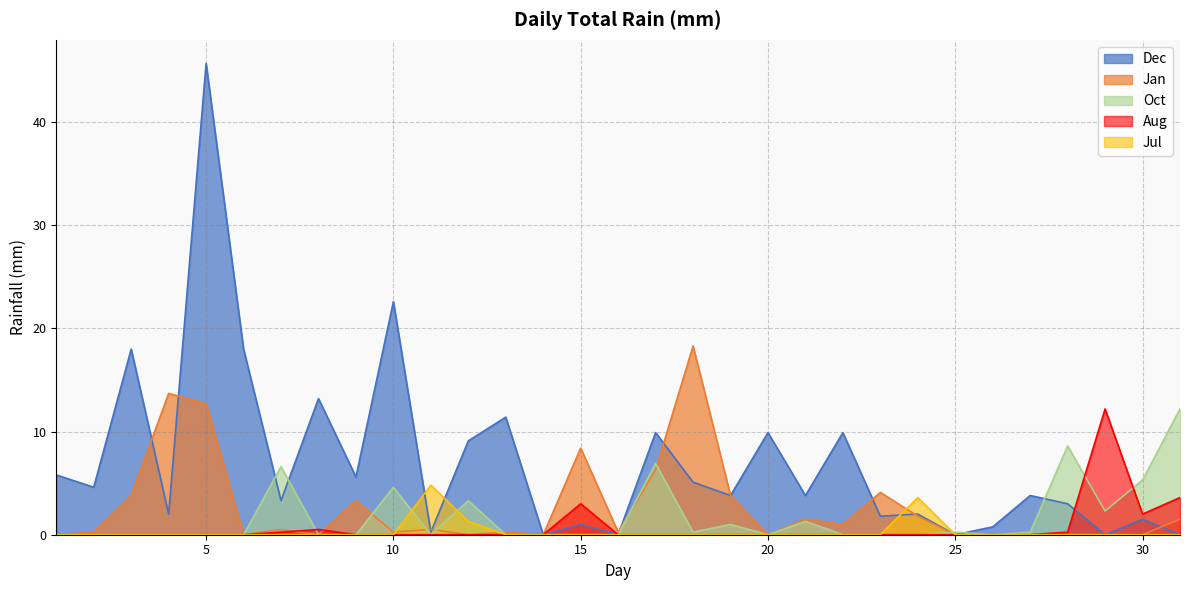

Where do Jan and Aug first cross each other?

7 and 8